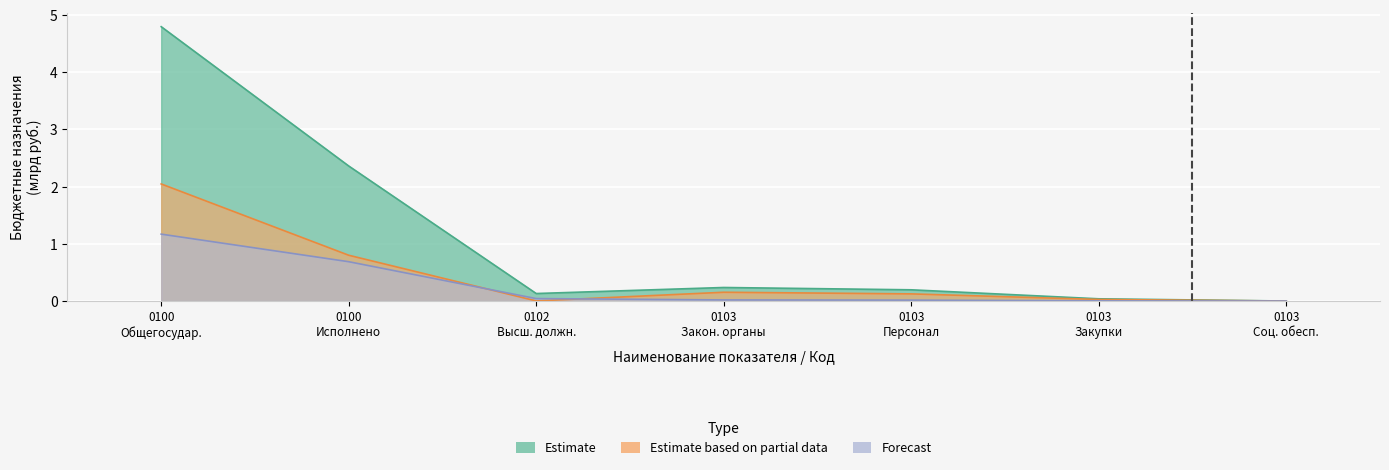

True or false: Estimate and Estimate based on partial data cross at least once.

False